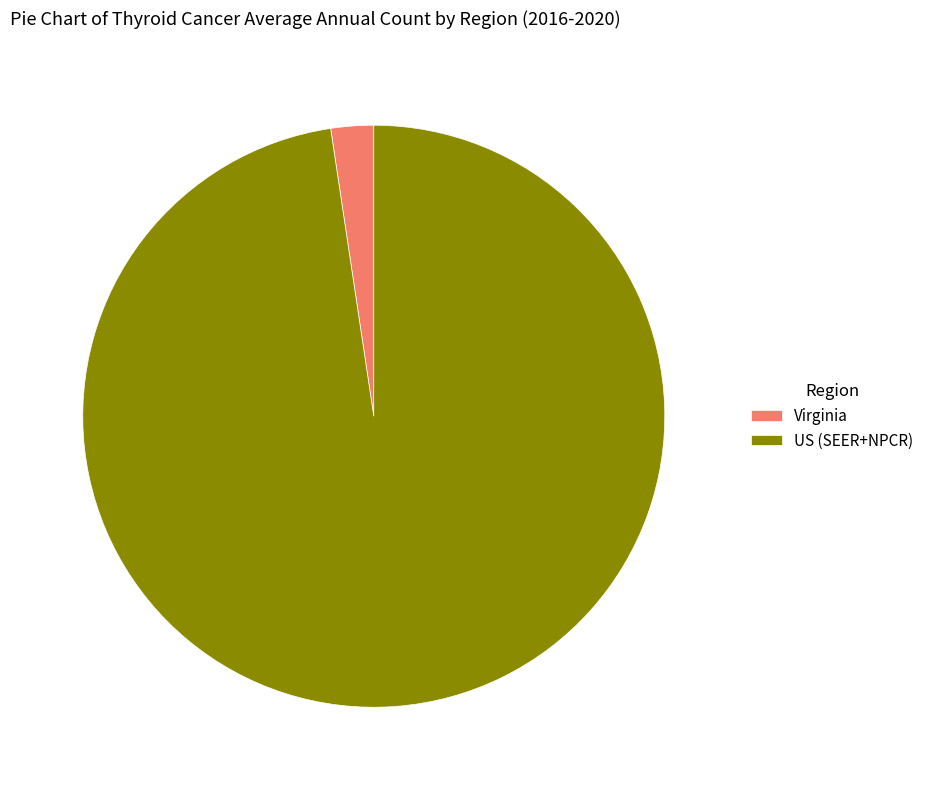

Is it true that US (SEER+NPCR) is 87% of the pie?

False